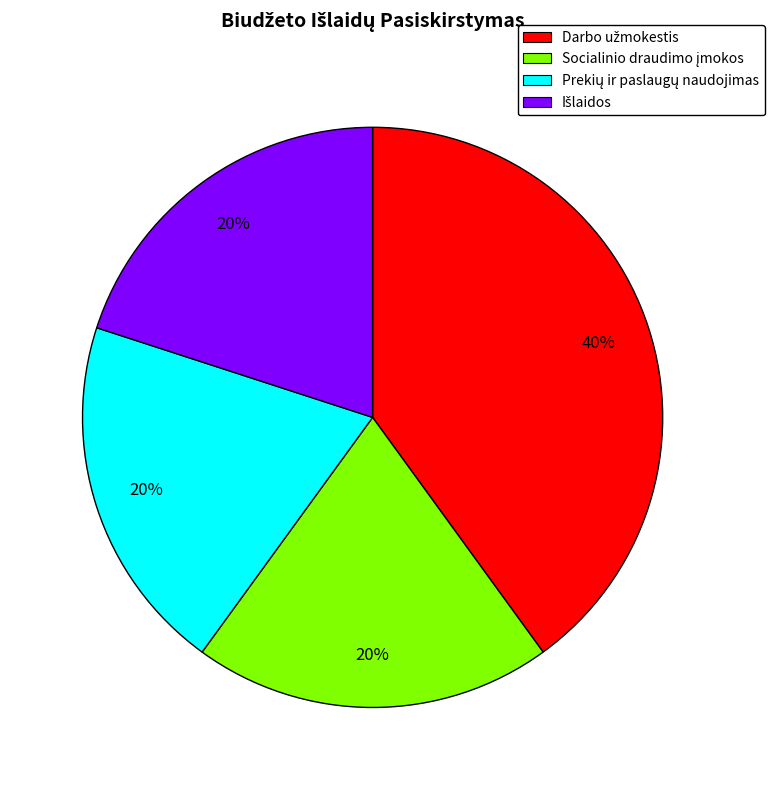

Is there any slice that represents more than half of the pie?

No